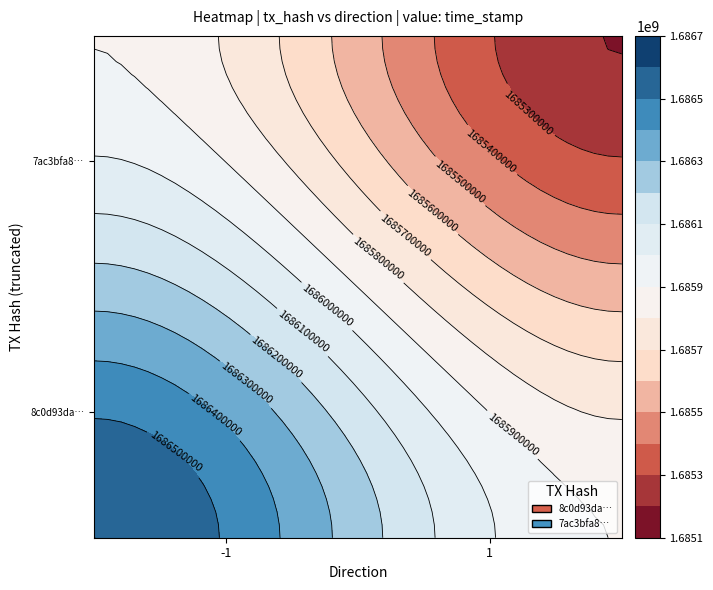

Is it true that 7ac3bfa8bf2389678daaad0071bdbb6a29ca0b8 equals 1 at direction?

False